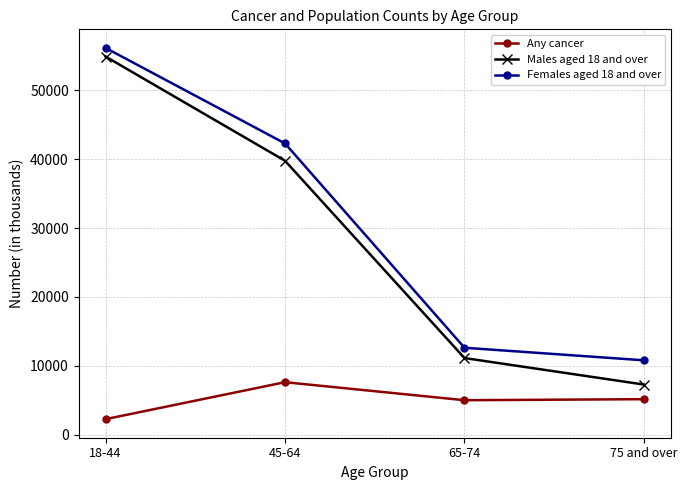

What is the value of the Males aged 18 and over point at the 4th from the left?

7285